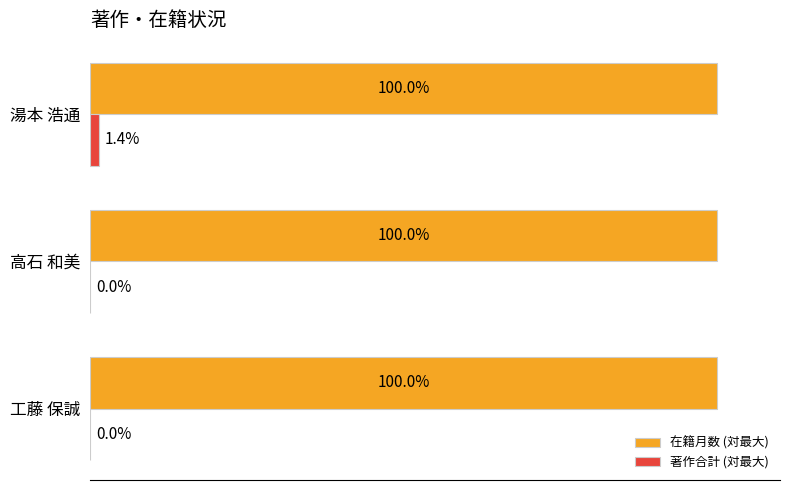

At which label does 著作合計 (対最大) reach its peak?

湯本 浩通